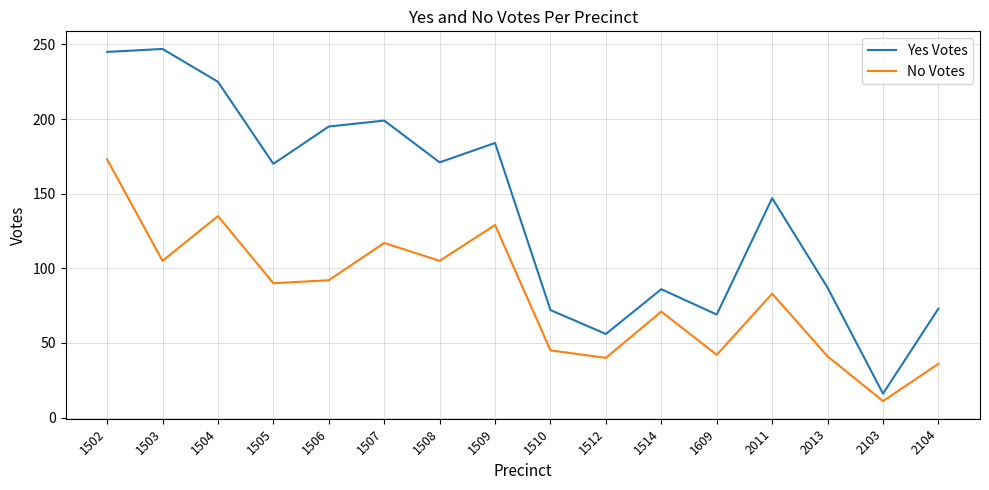

How many interior local peaks does the No Votes series have?

5